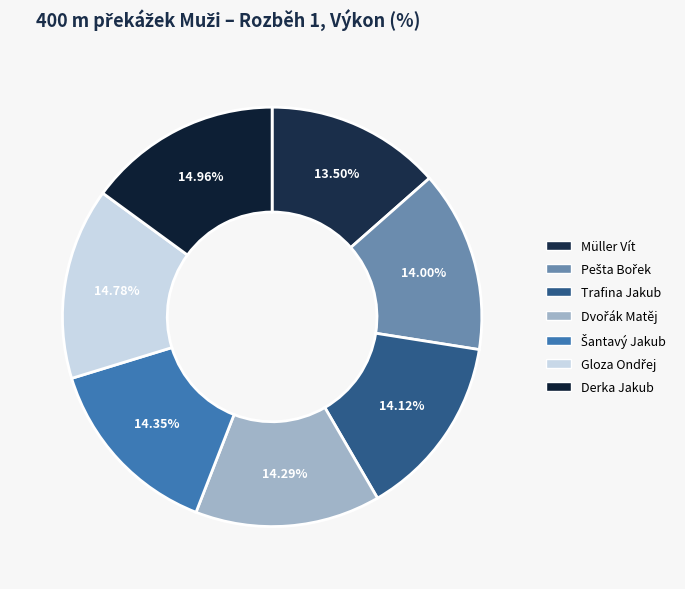

Is it true that Derka Jakub is 15% of the pie?

True